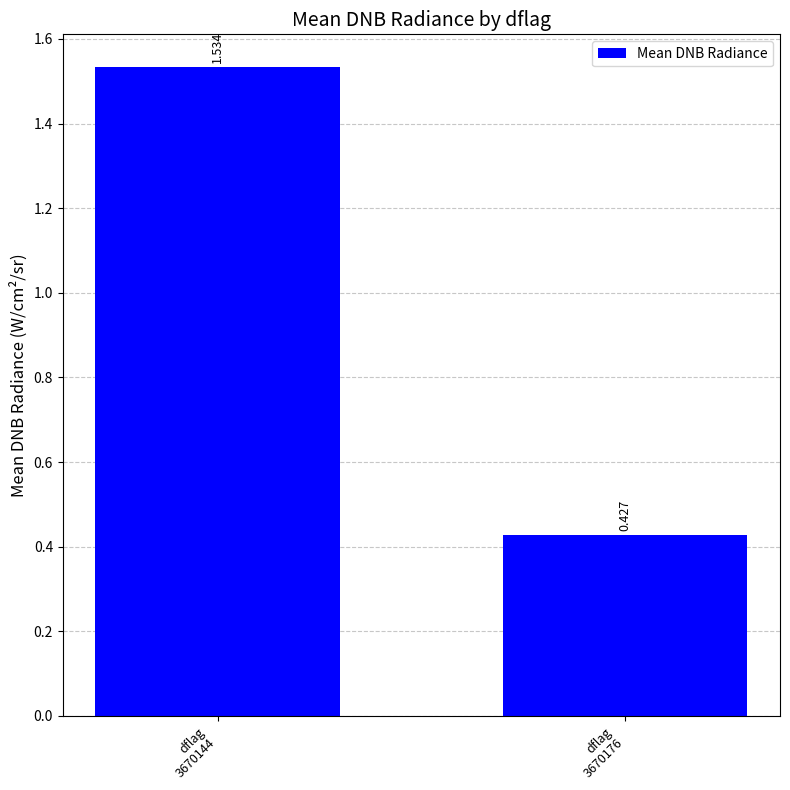

Where is the data nearest to the value 0?

dflag
3670176